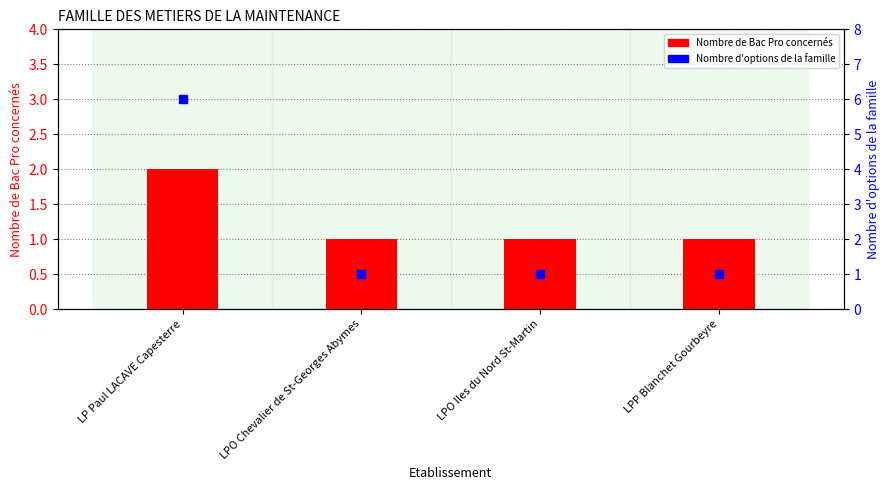

Which series has the largest total across all categories?

Nombre d'options de la famille